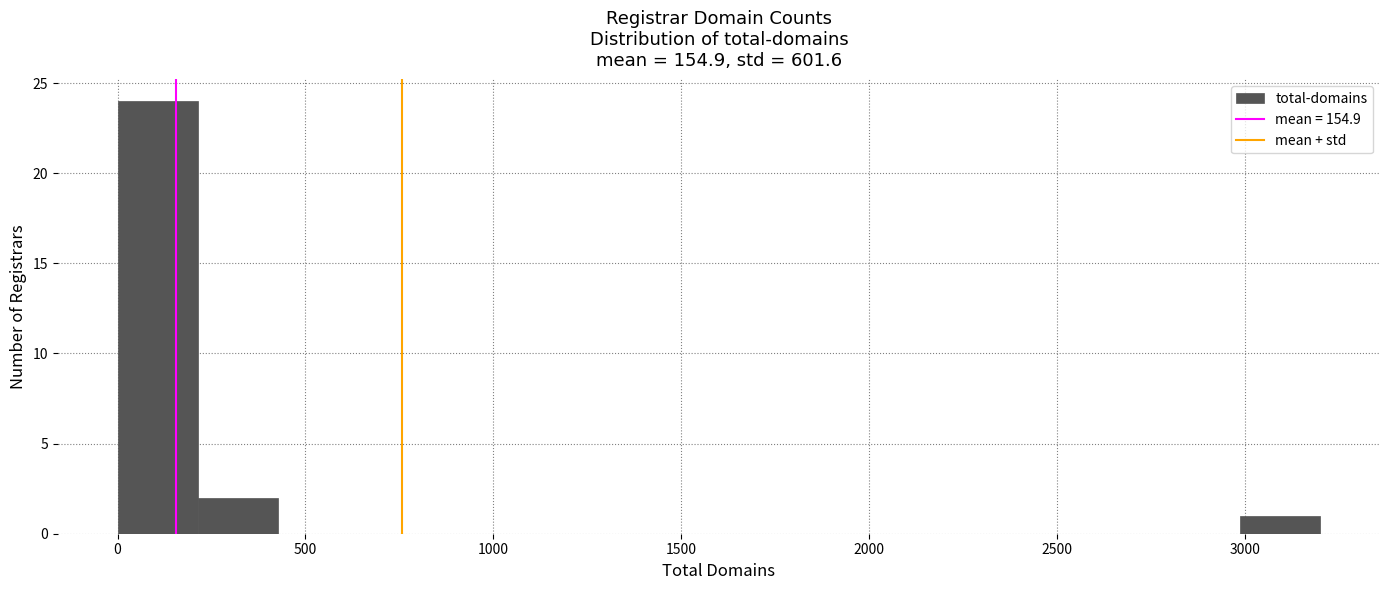

Reading left to right, list every bar in this chart as the range it spans on the x-axis followed by its height. Neither the bar edges nor the heights are printed on the chart, so give them approximately, as read against the axes.

0 to 200: 24
200 to 450: 2
450 to 650: 0
650 to 850: 0
850 to 1050: 0
1050 to 1300: 0
1300 to 1500: 0
1500 to 1700: 0
1700 to 1900: 0
1900 to 2150: 0
2150 to 2350: 0
2350 to 2550: 0
2550 to 2750: 0
2750 to 3000: 0
3000 to 3200: 1